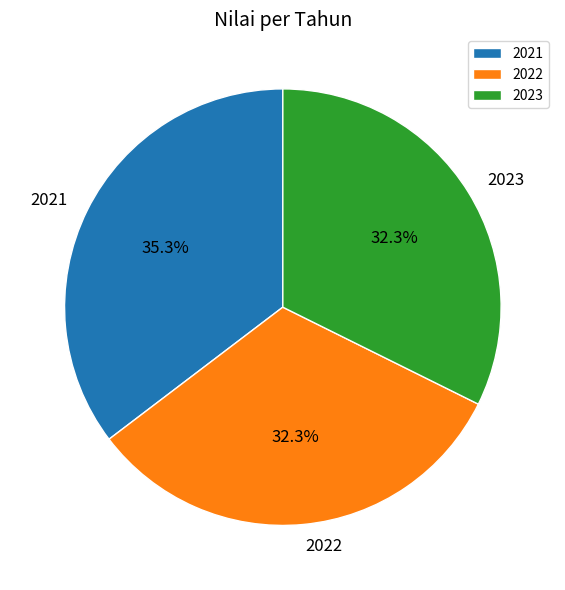

Which category has the biggest portion of the pie?

2021